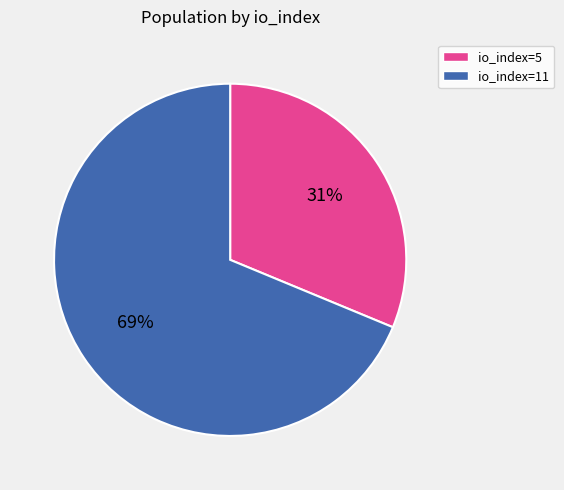

Is the sum of io_index=11 and io_index=5 greater than half?

Yes